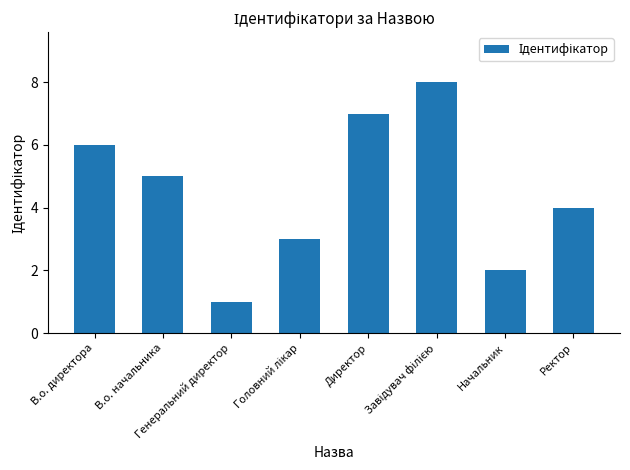

At which label does the data first exceed 5?

В.о. директора